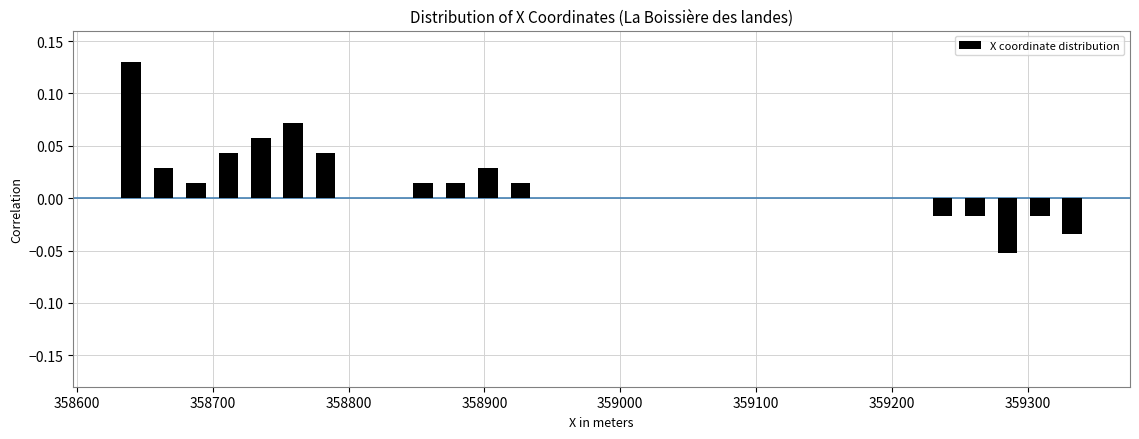

Around what value on the x-axis is the tallest bar? Give the approximate position of its centre, as read against the axis.

358640